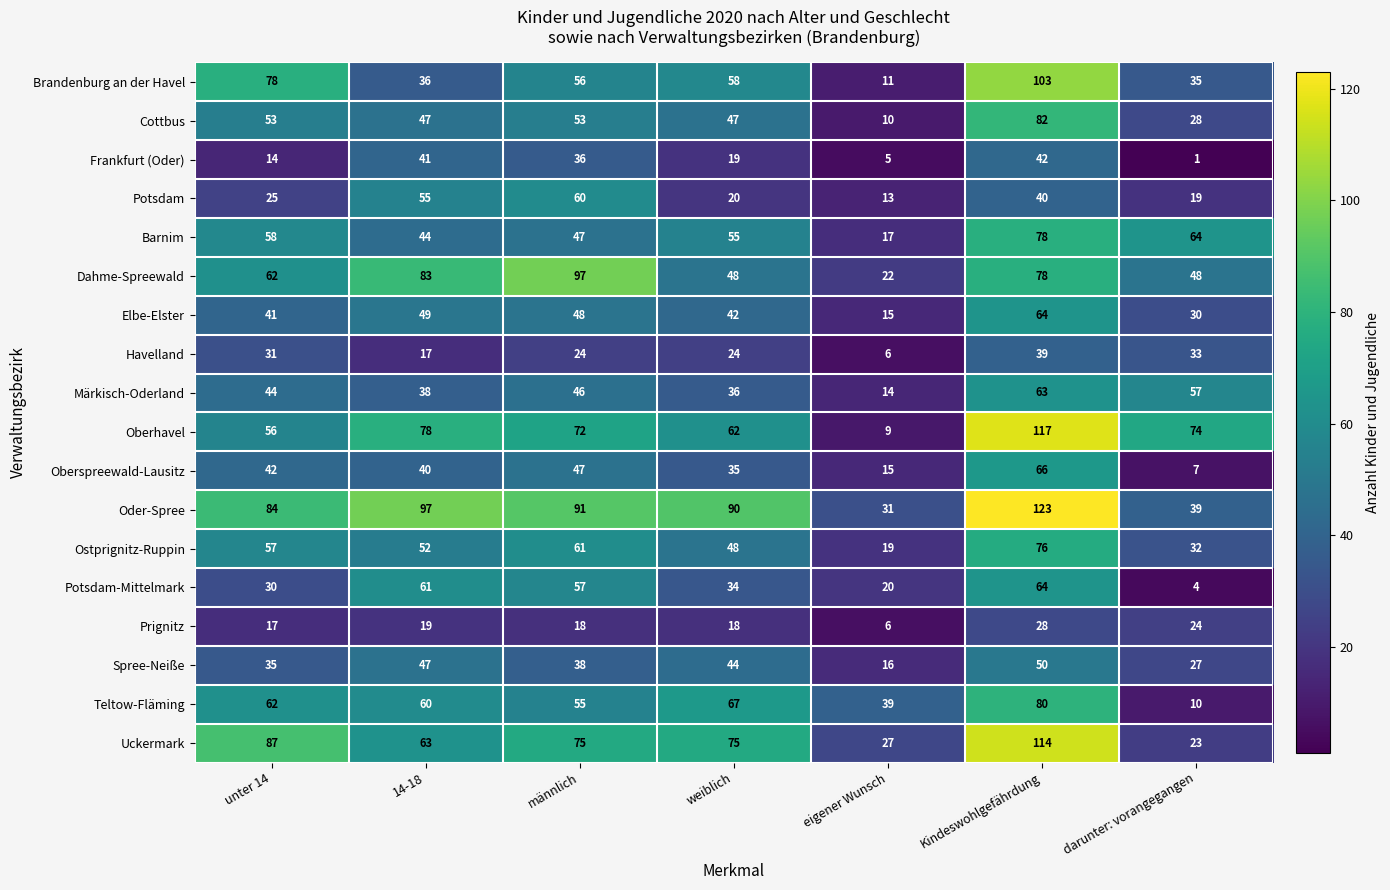

What is the difference between the maximum and minimum values in the Potsdam series?

47